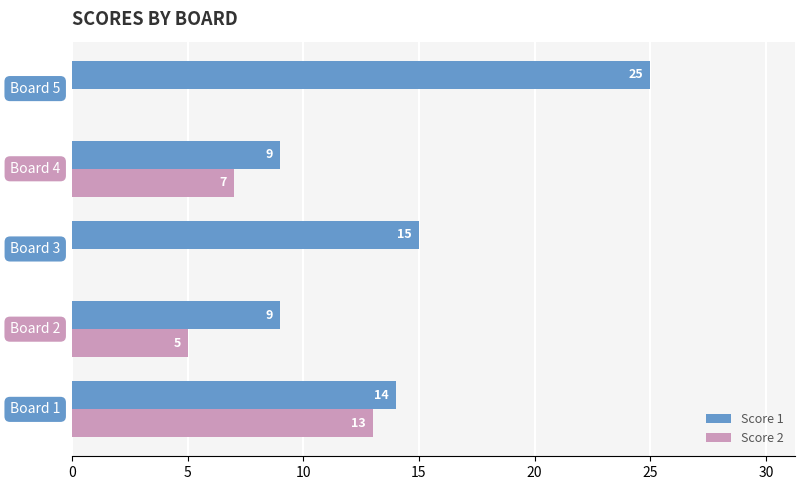

How many Score 2 values are between 0 and 7?

4